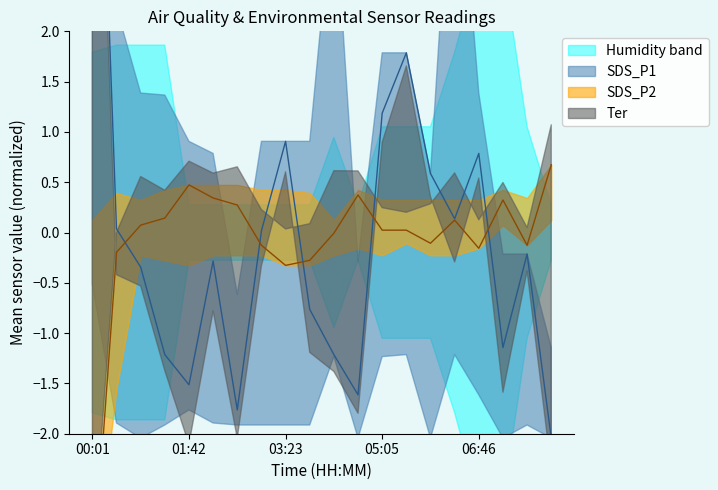

Where do SDS_P1 and SDS_P2 first cross each other?

00:26 and 00:51